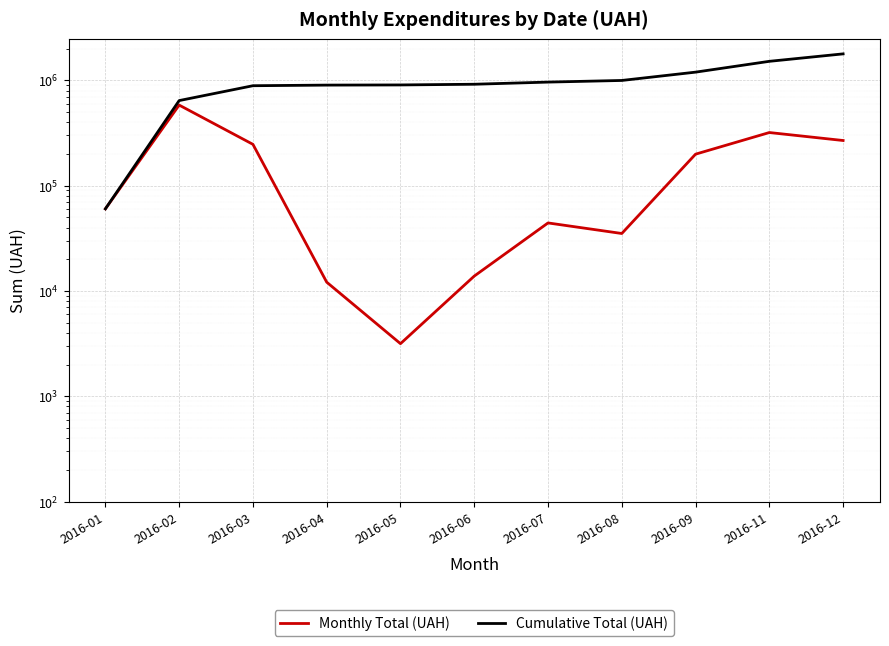

What is the sum of the Cumulative Total (UAH) values at 2016-03 and 2016-11?

2406462.2